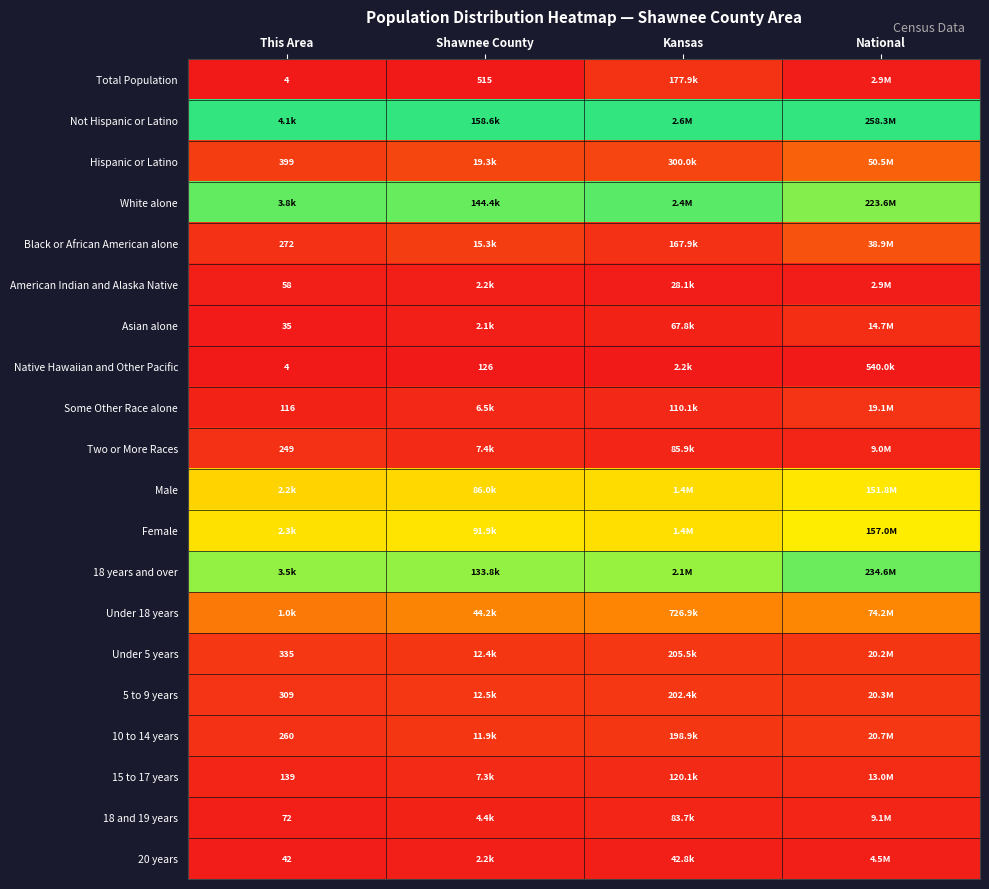

Between This Area and National, which is larger?

National